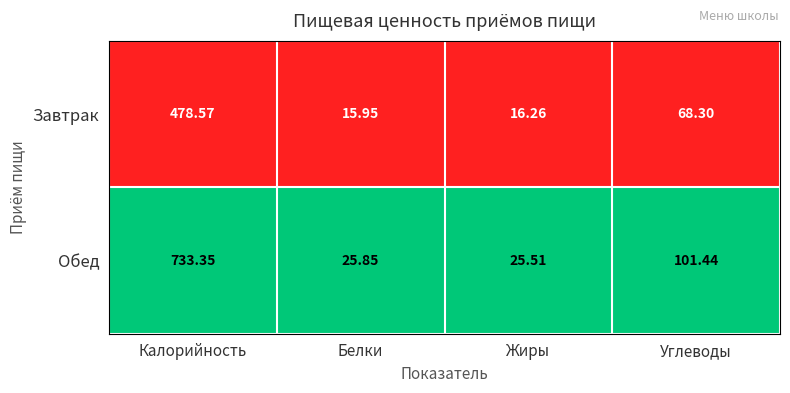

At which label is Обед closest to 379?

Углеводы